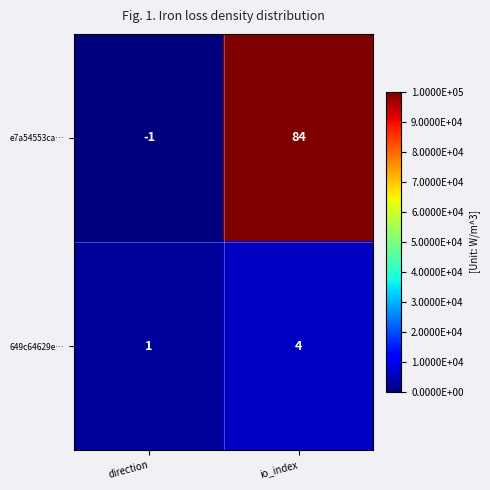

What is the total value across all series at io_index?

88